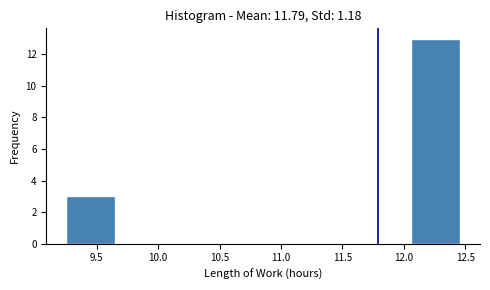

Reading left to right, list every bar in this chart as the range it spans on the x-axis followed by its height. Neither the bar edges nor the heights are printed on the chart, so give them approximately, as read against the axes.

9.25 to 9.65: 3
9.65 to 10.05: 0
10.05 to 10.45: 0
10.45 to 10.85: 0
10.85 to 11.25: 0
11.25 to 11.65: 0
11.65 to 12.05: 0
12.05 to 12.45: 13